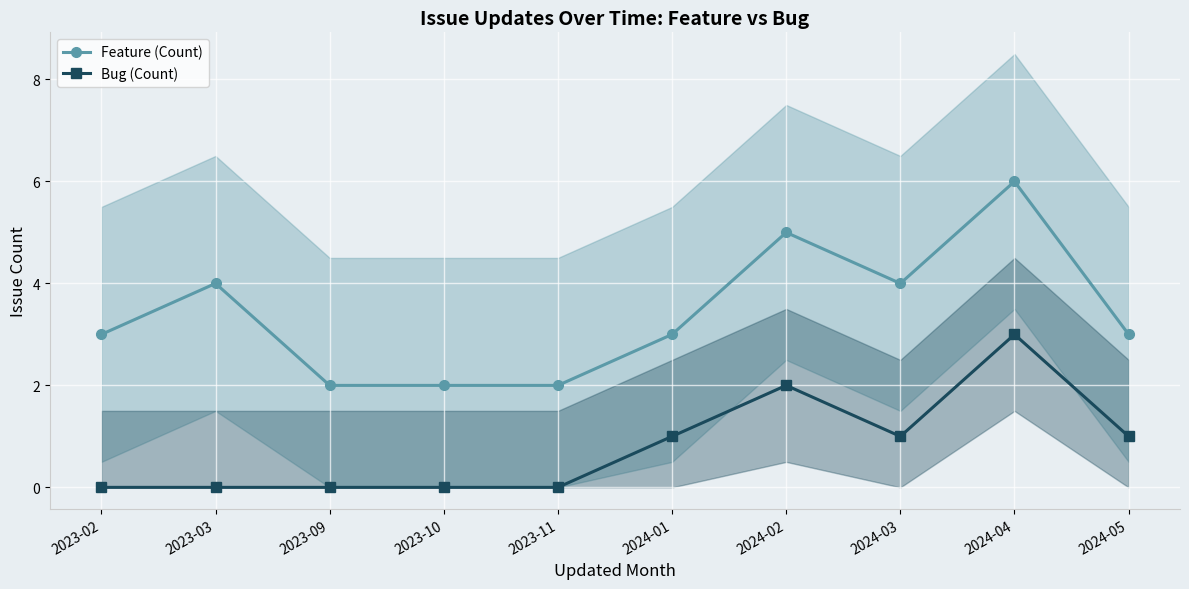

What is the approximate value of Feature (Count) at 2024-02?

5